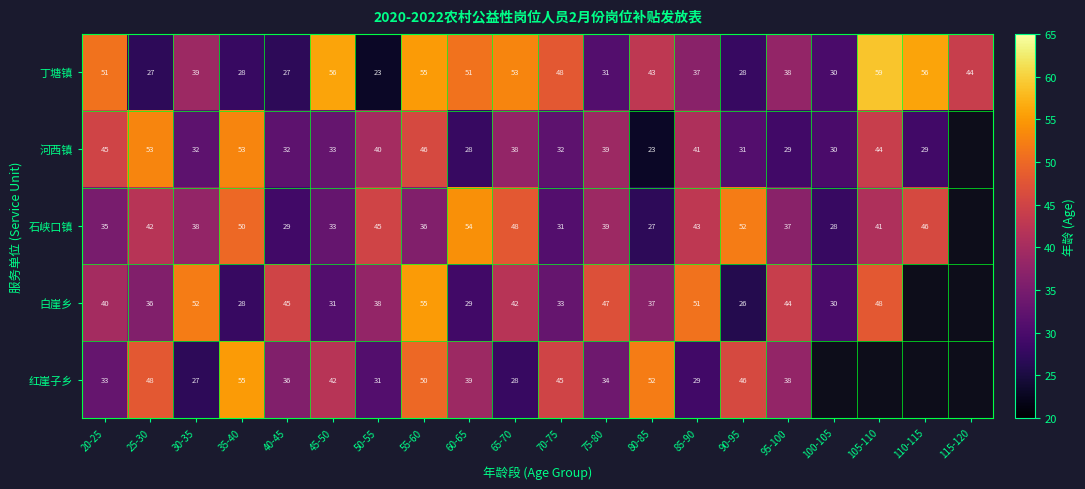

At which label does 丁塘镇 first exceed 43?

20-25